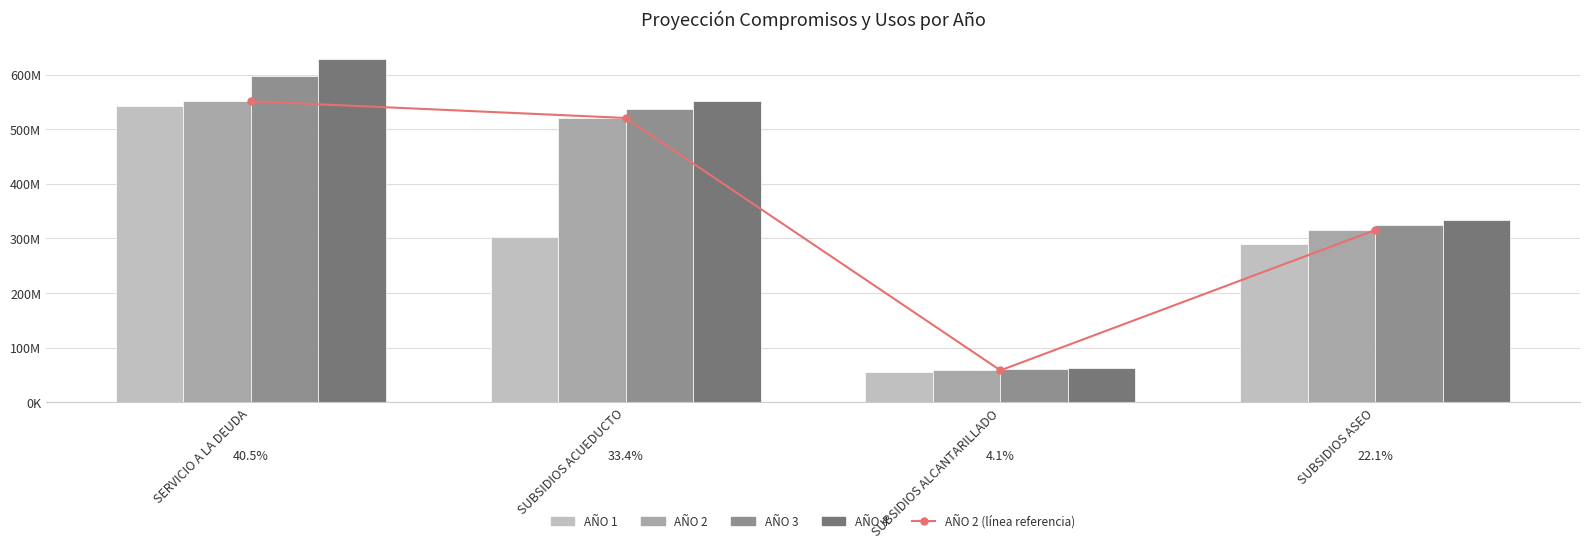

What are all the series names shown in the legend?

AÑO 2 (línea referencia), AÑO 1, AÑO 2, AÑO 3, AÑO 4